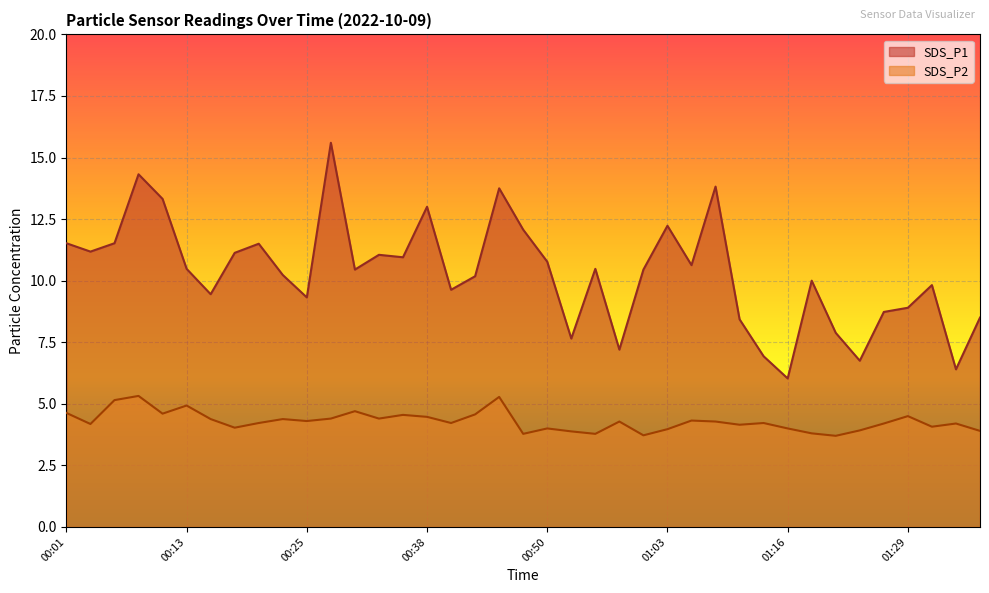

Where is the data nearest to the value 10?

01:19